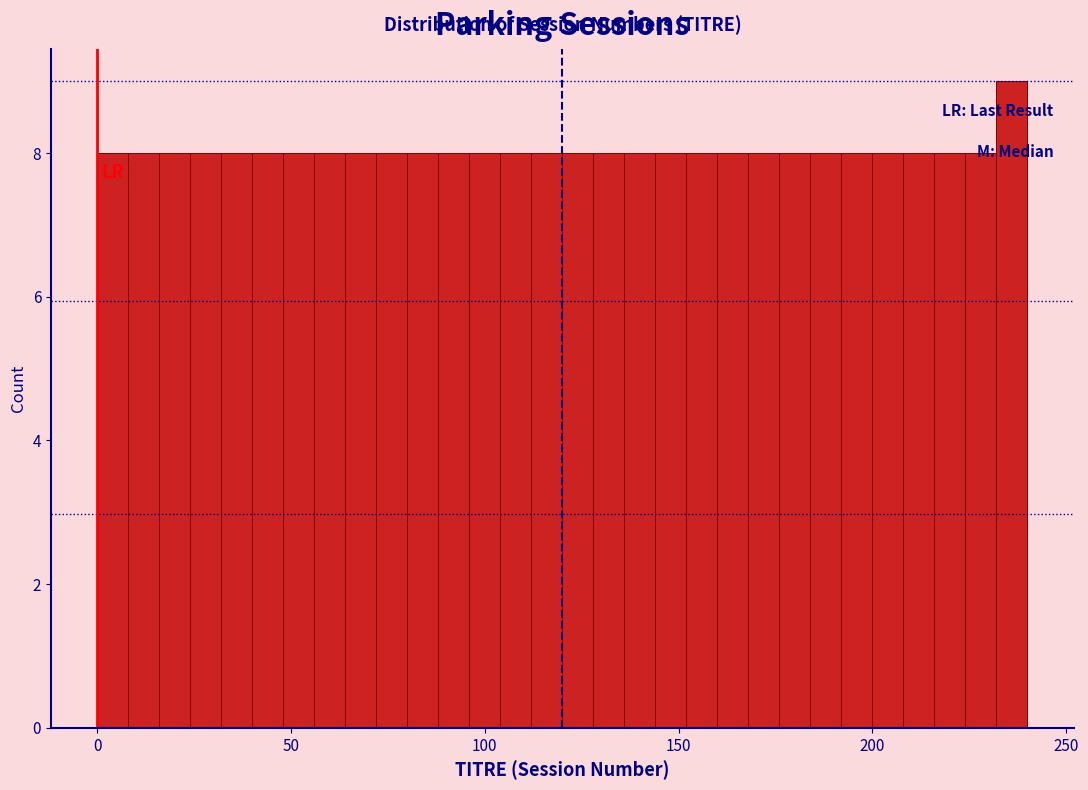

Around what value on the x-axis is the tallest bar? Give the approximate position of its centre, as read against the axis.

235